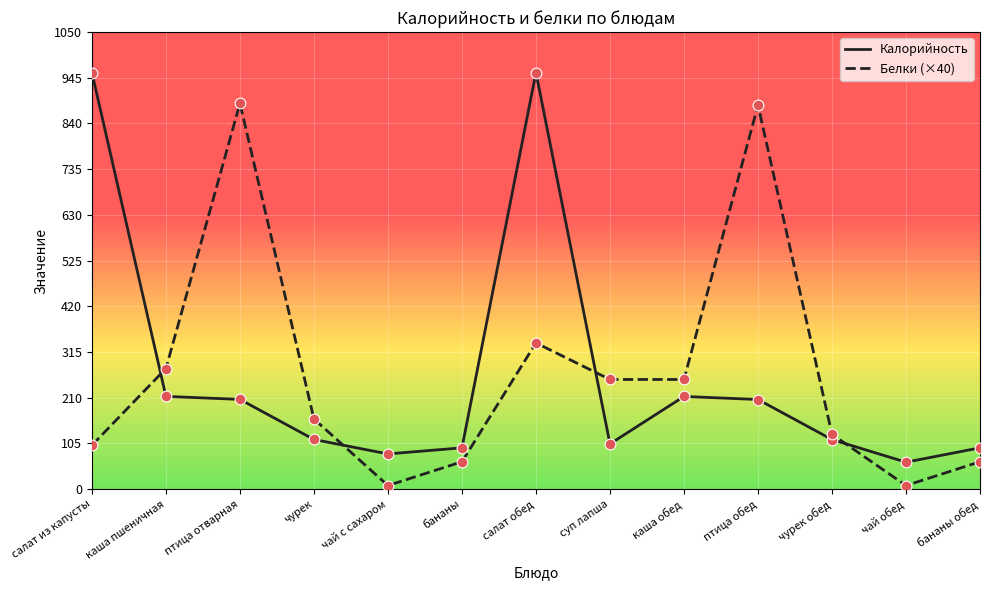

Between птица отварная and чурек обед, which series saw the biggest shift?

Белки (×40)